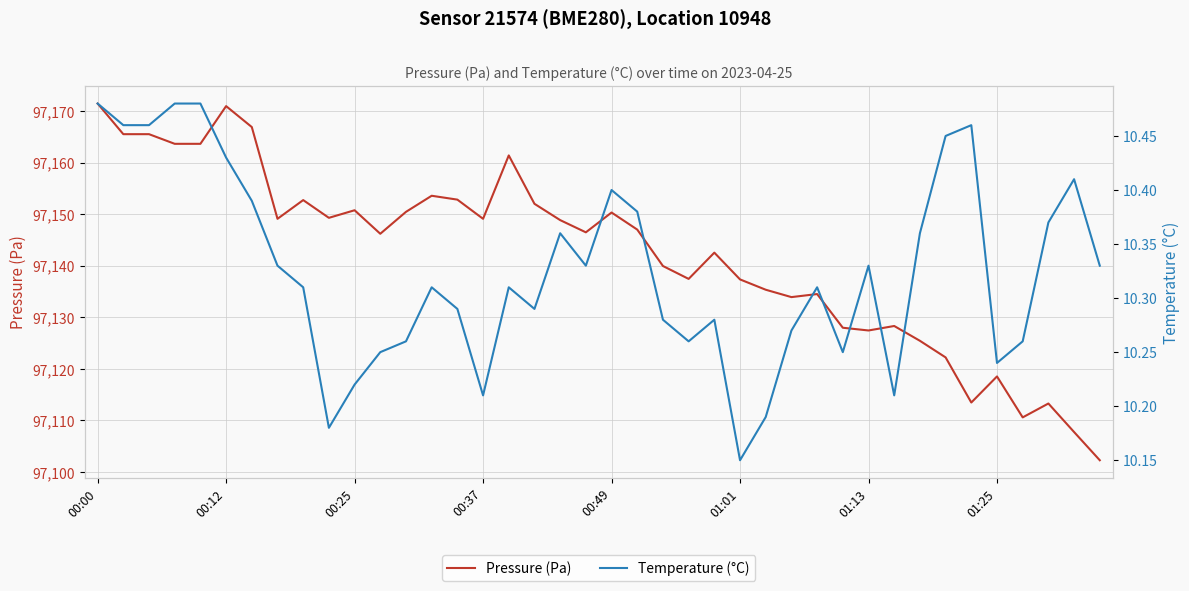

Between 39 and 9, which is larger?

9